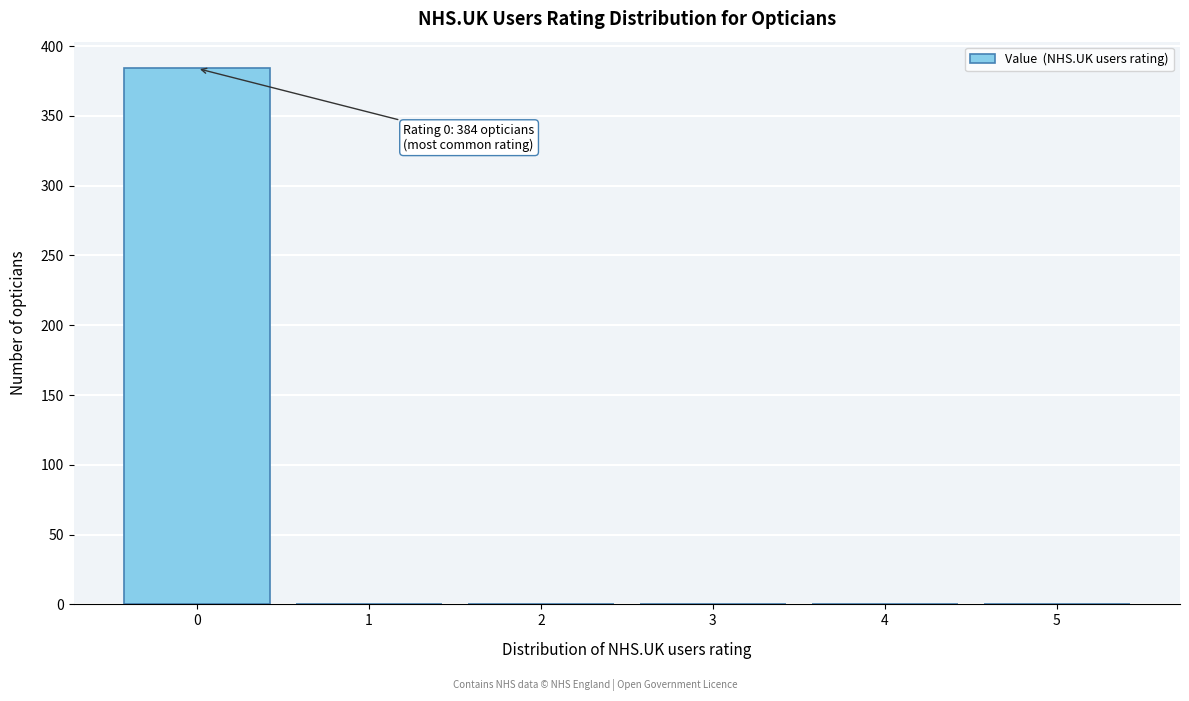

Reading left to right, what are all the values shown in this chart?

0=384	1=0	2=0	3=0	4=0	5=0